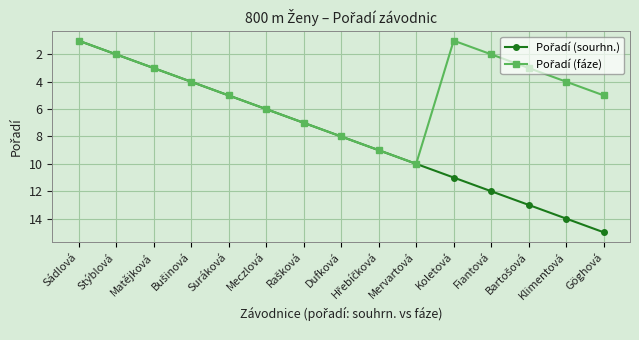

At which category does the chart reach its peak across all series?

Göghová